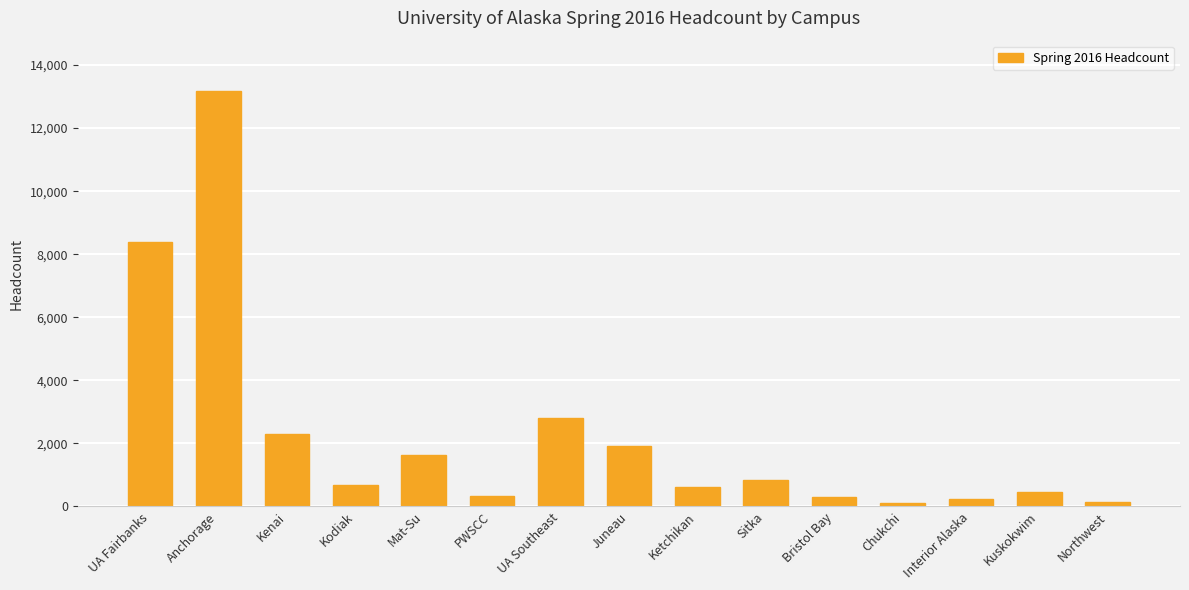

What is the difference between the second highest and minimum values?

8257